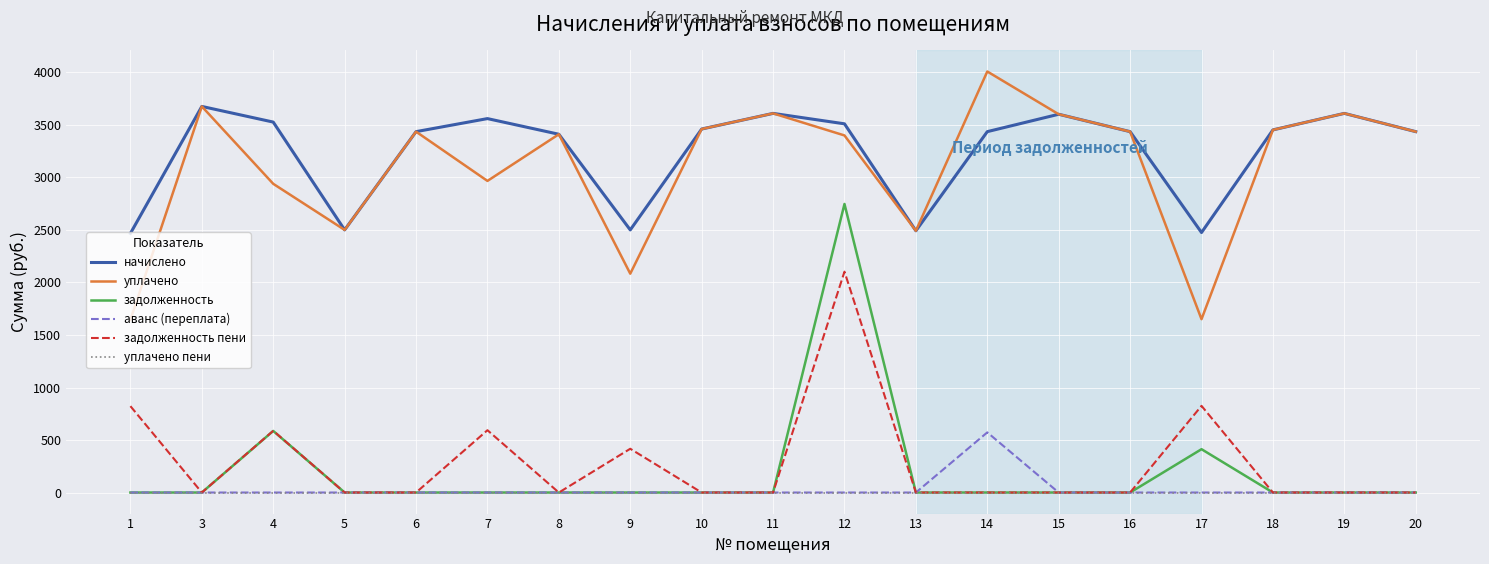

Rank the series by their maximum value, from lowest to highest.

уплачено пени, аванс (переплата), задолженность пени, задолженность, начислено, уплачено